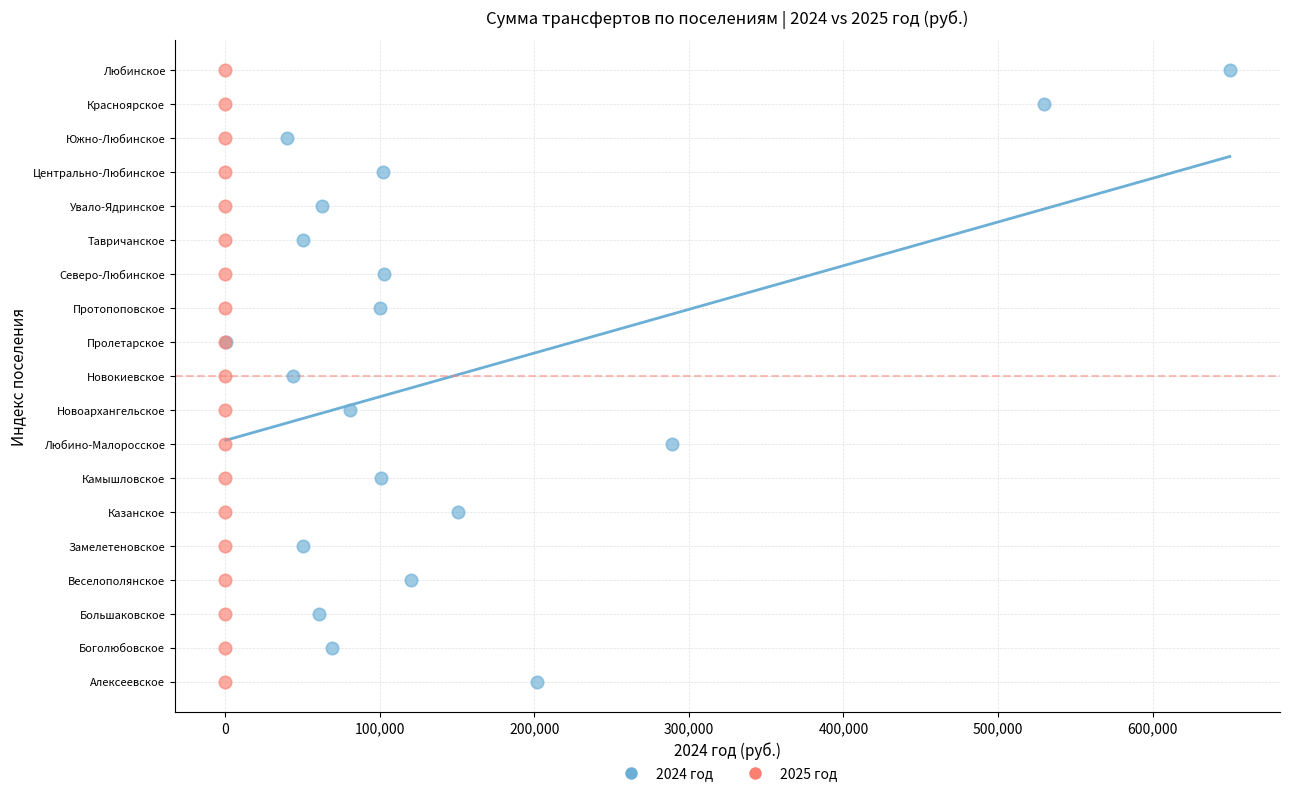

What are all the series names shown in the legend?

2024 год, 2025 год